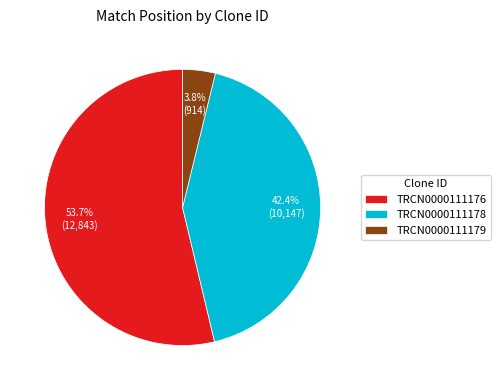

Between TRCN0000111176 and TRCN0000111179, which is larger?

TRCN0000111176